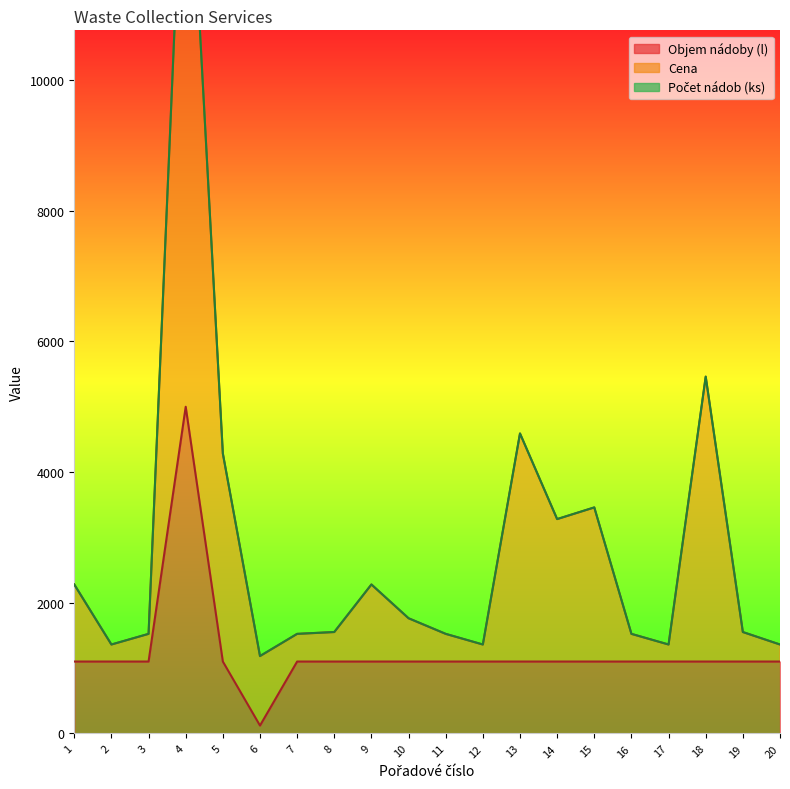

At how many categories does at least one series exceed 4392?

3